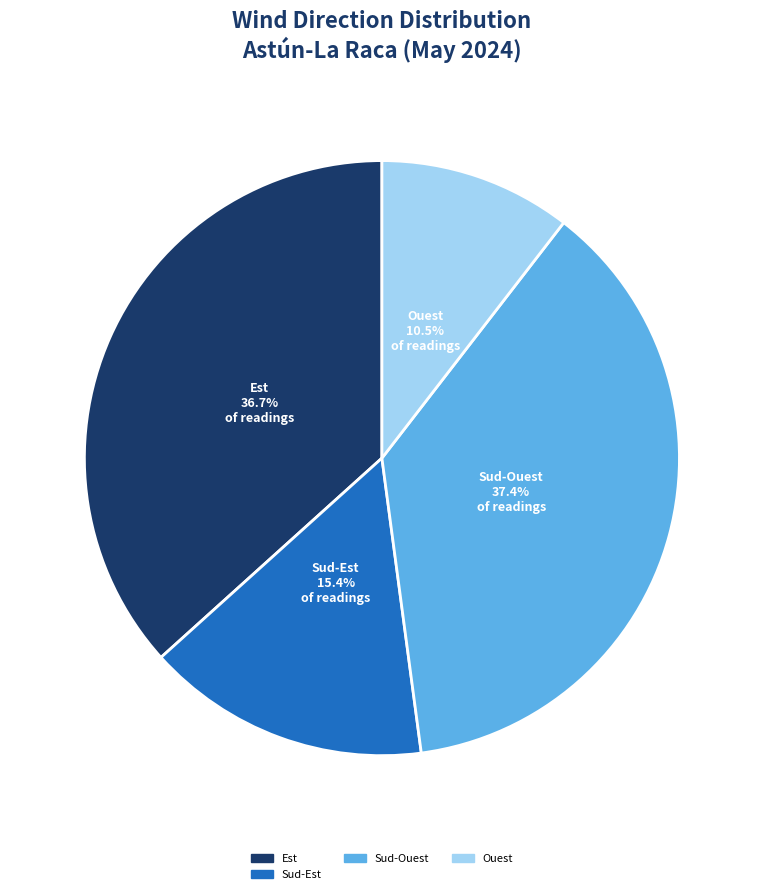

Is there a majority slice in this chart?

No